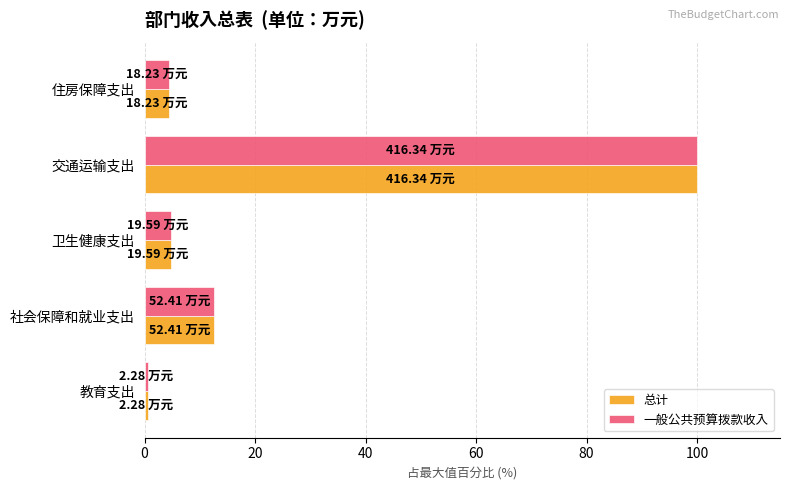

What is the total value across all series at 卫生健康支出?

9.4